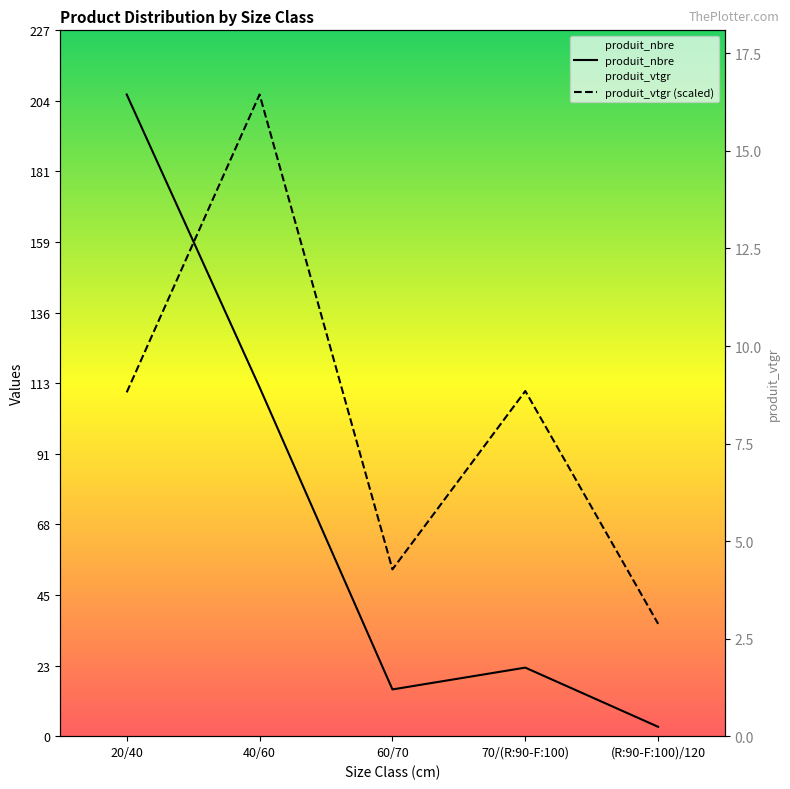

True or false: produit_nbre and produit_vtgr cross at least once.

True